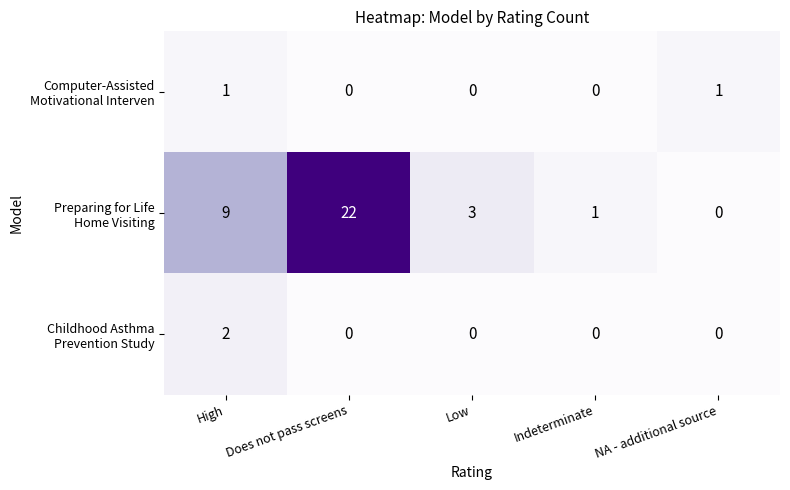

What is the difference between the highest and lowest values at Indeterminate?

1